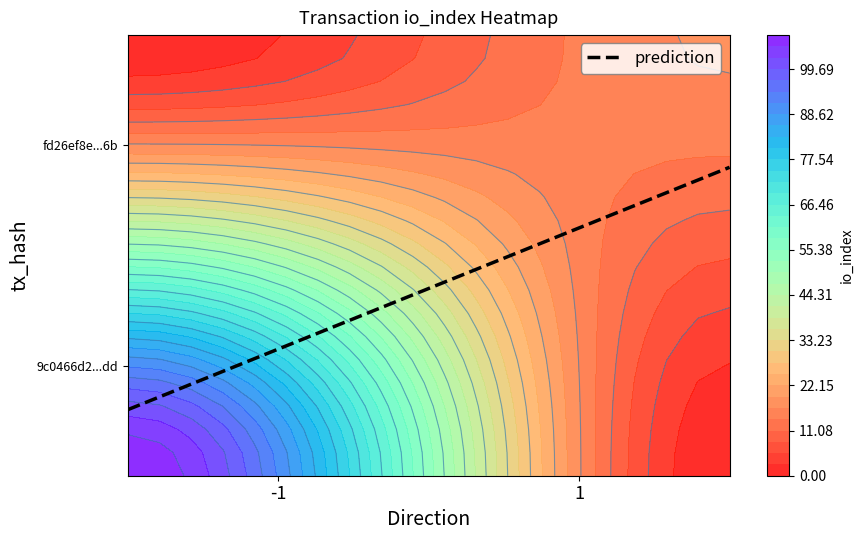

Which has a higher value, io_index or direction?

io_index